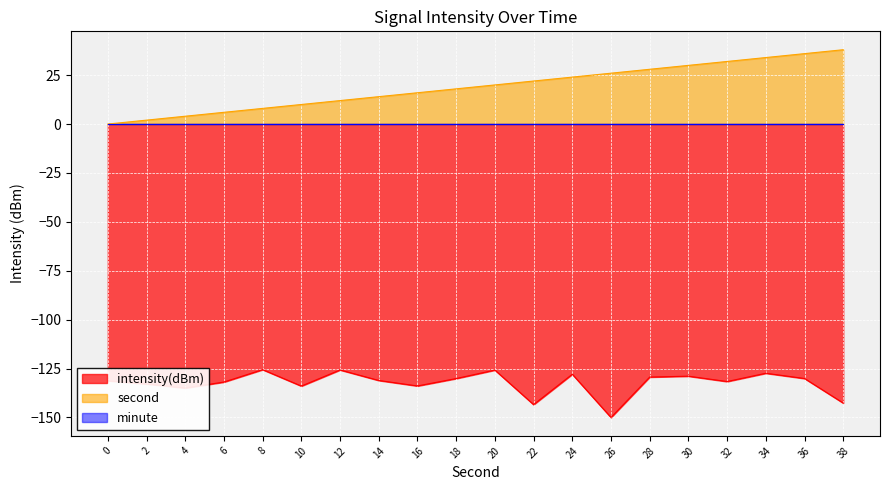

Where is intensity(dBm) nearest to the value -137?

4